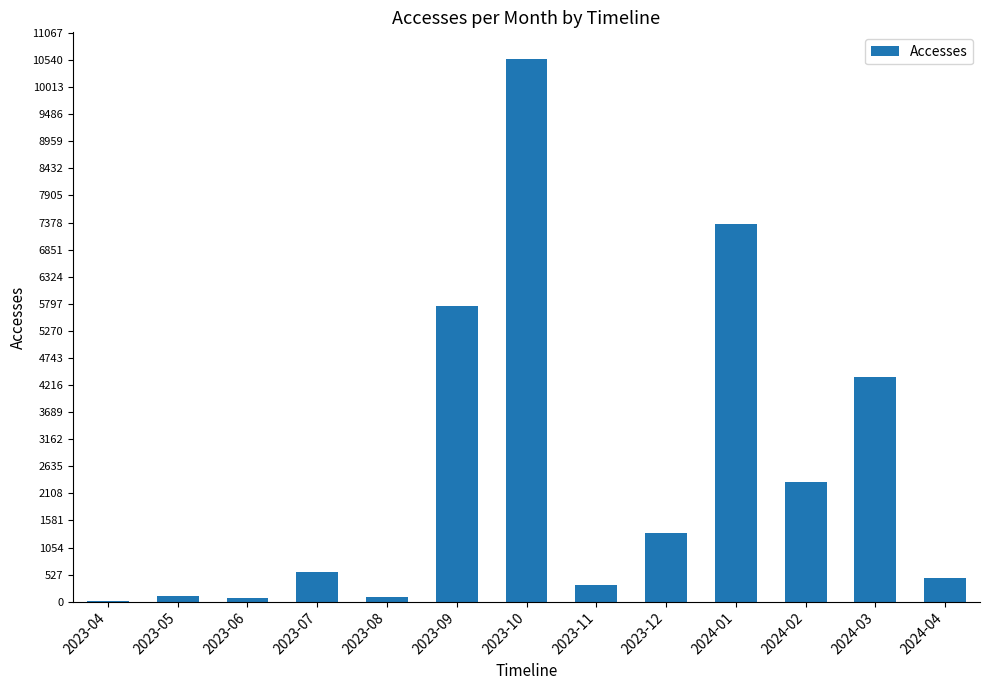

What is the difference between the values at 2024-01 and 2024-02?

5005